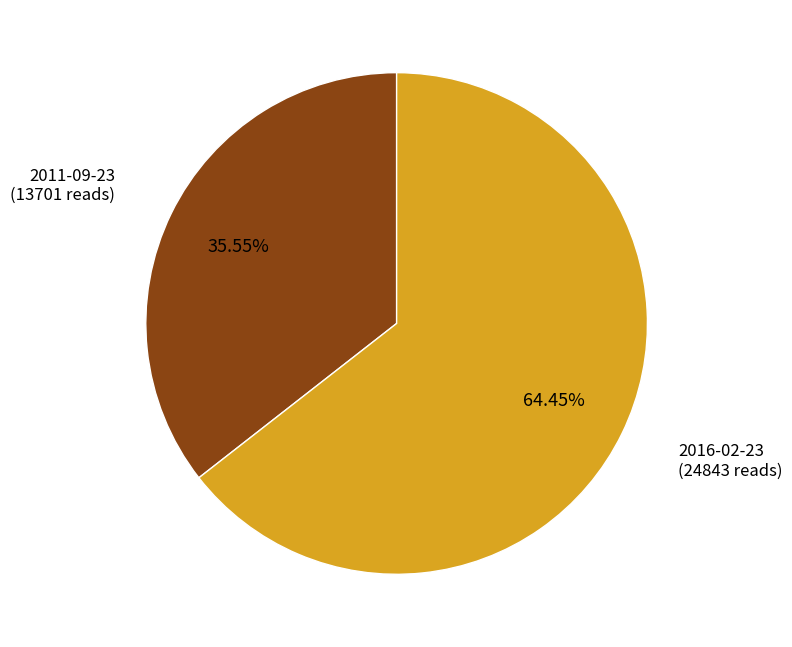

True or false: 2016-02-23 accounts for 56% of the total.

False